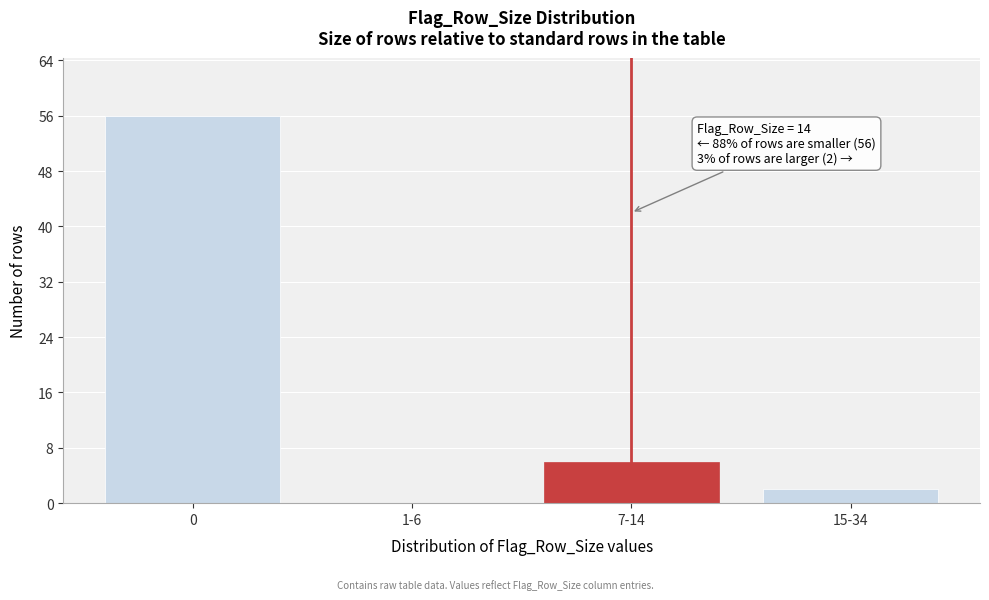

Reading right to left, what are all the values shown in this chart?

15-34=2	7-14=6	1-6=0	0=56